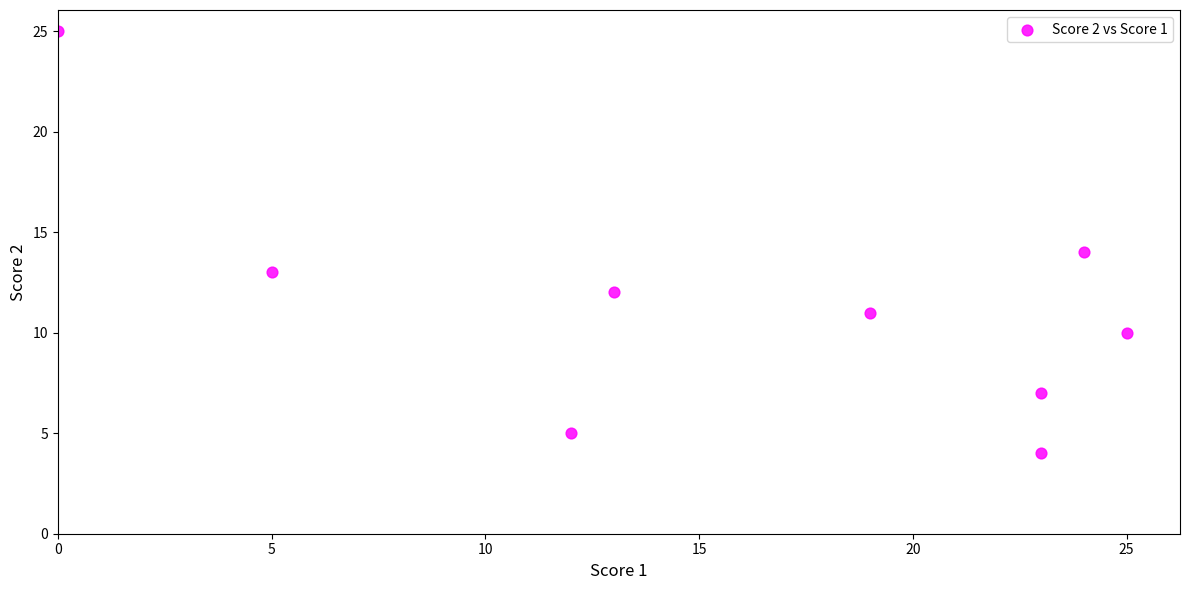

What is the range of X values (max minus min)?

25